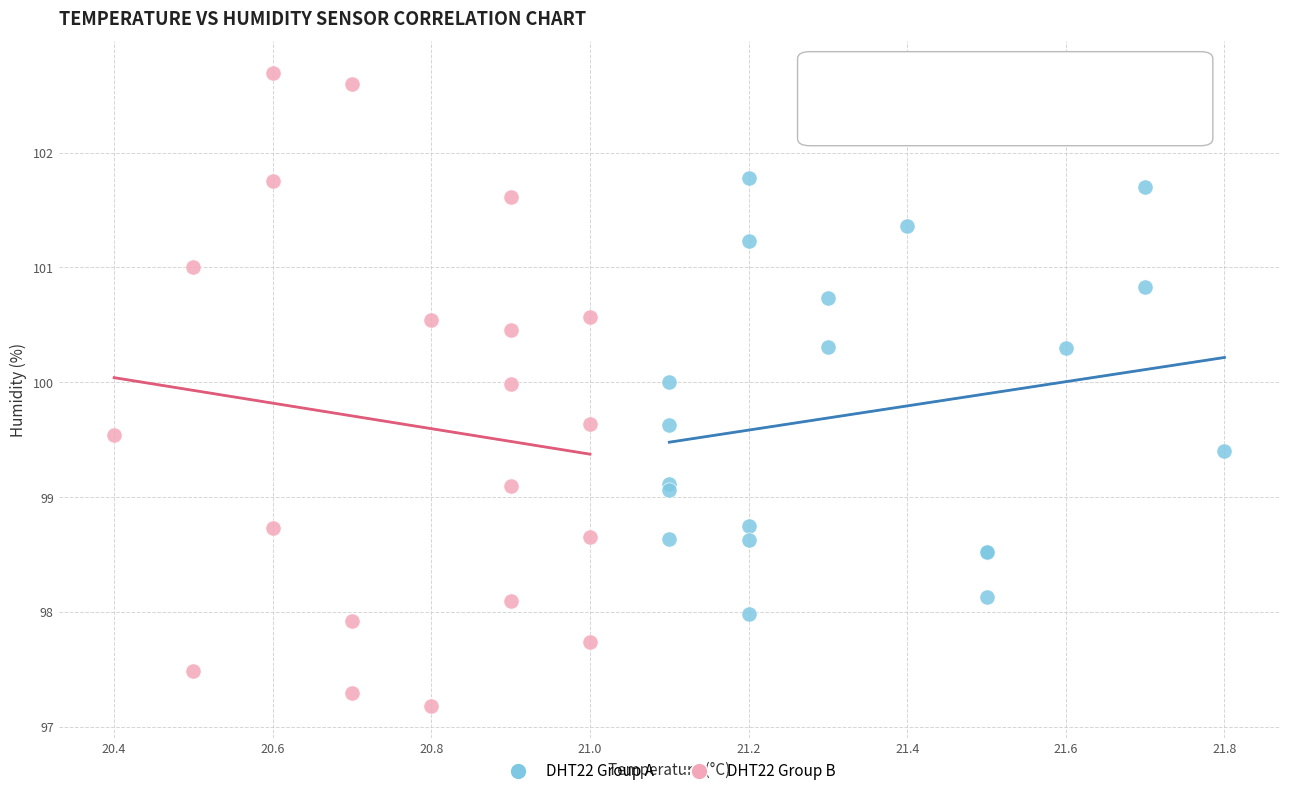

Which series reaches the minimum Y coordinate?

DHT22 Group B